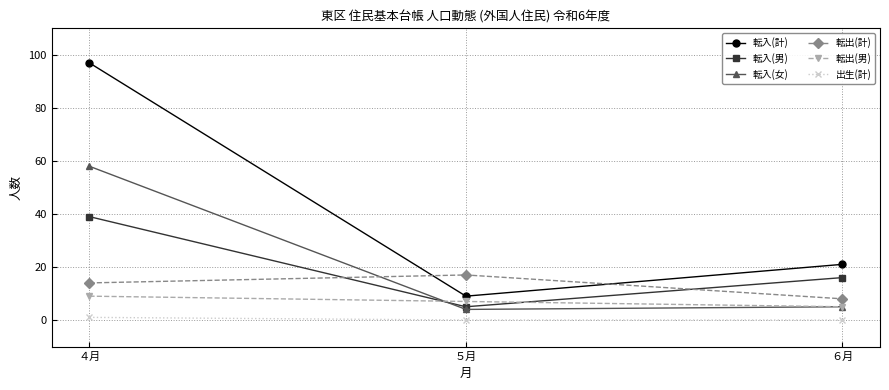

At which label does 出生(計) reach its peak?

４月